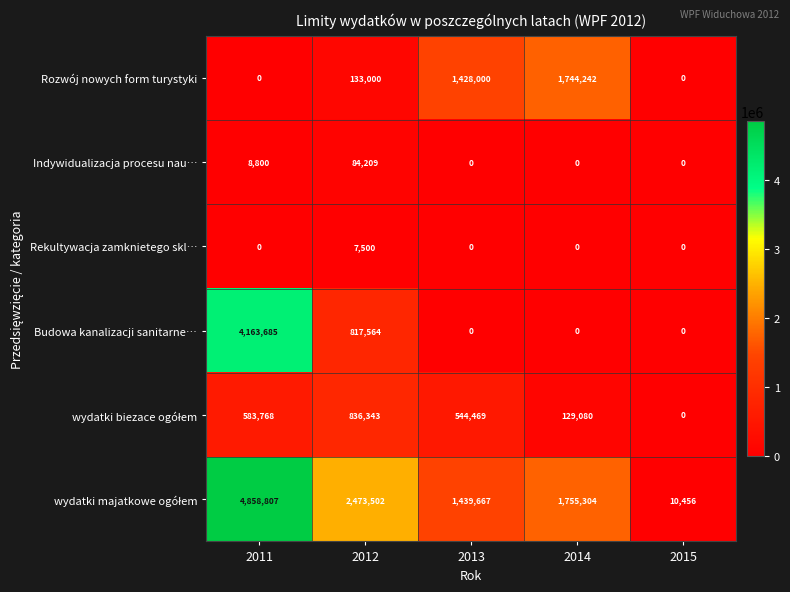

What is the spread (max minus min) of values at 2013?

1439667